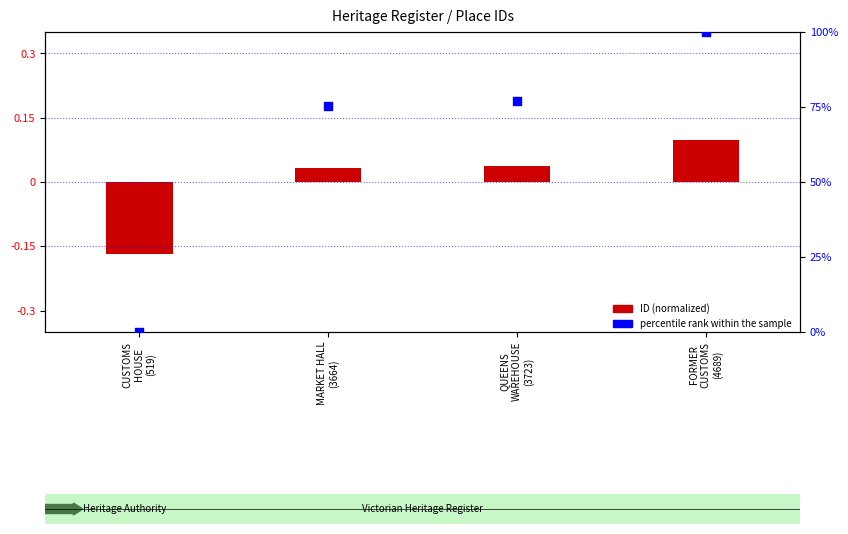

Which series reaches the maximum Y coordinate?

percentile rank within the sample